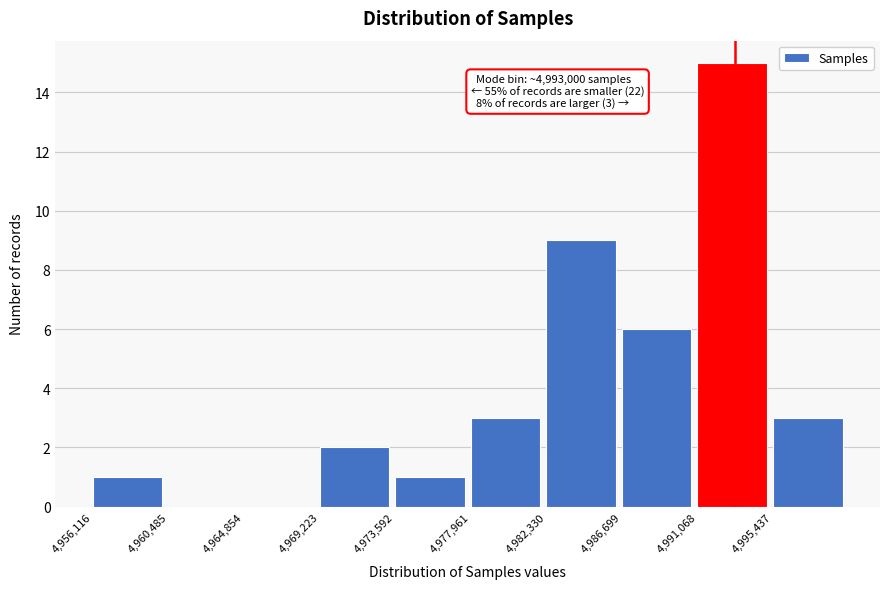

Which range on the x-axis has the tallest bar?

4991000 to 4995500